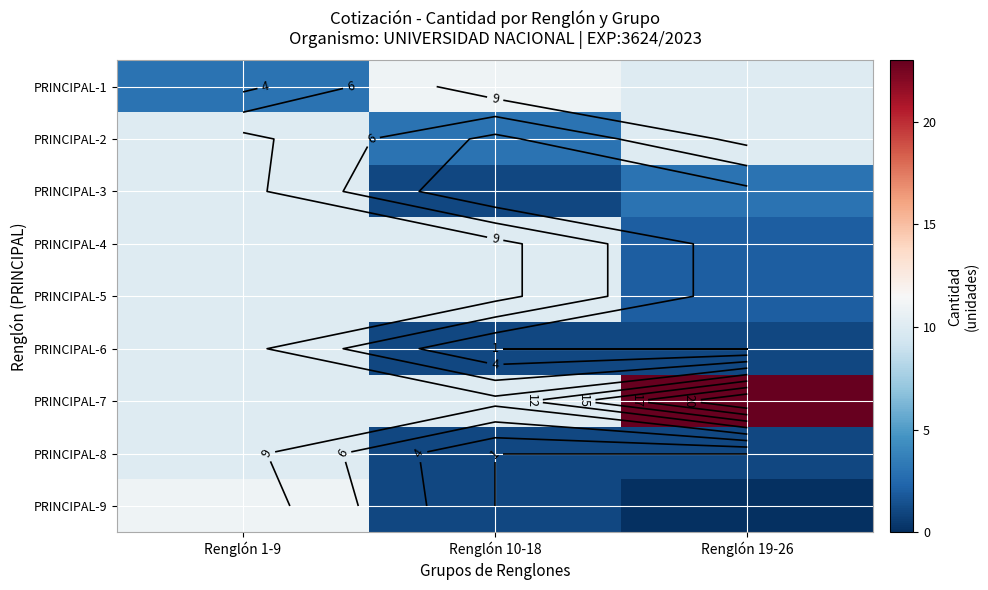

List the labels in order of PRINCIPAL-2 value, smallest first.

Renglón 10-18, Renglón 1-9, Renglón 19-26